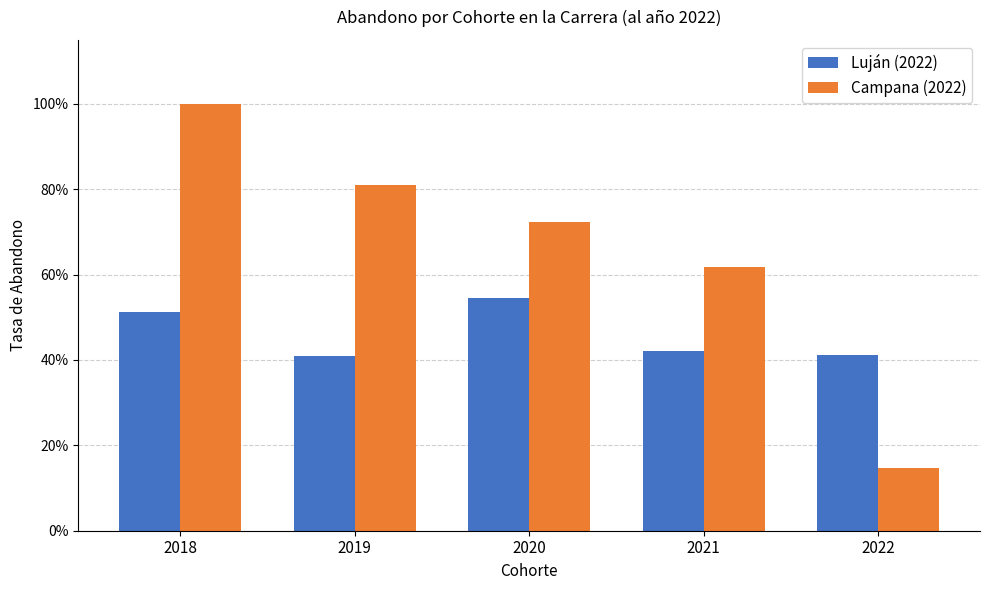

True or false: Luján (2022) has a value of 0.8 at 2018.

False